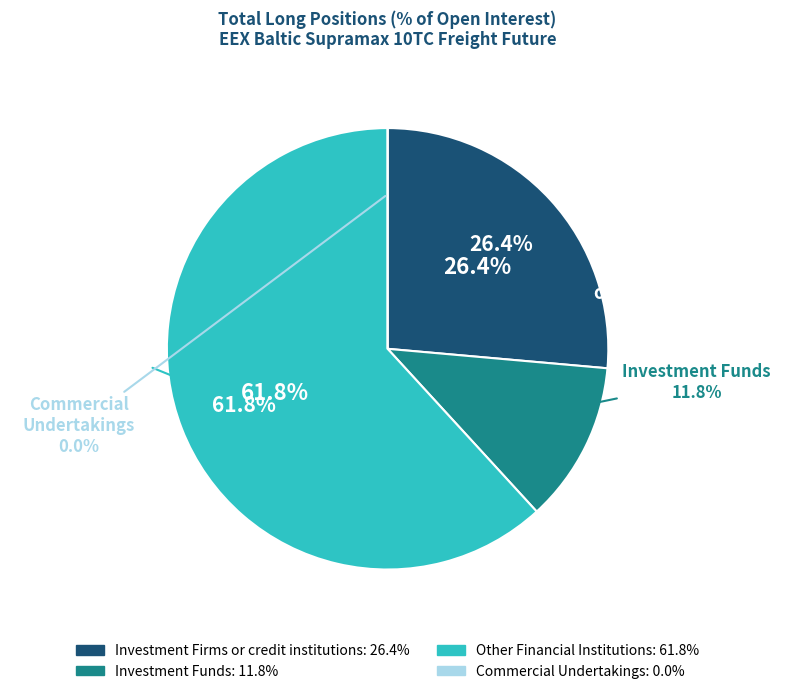

How much of the chart is everything except Investment Funds?

88.2%